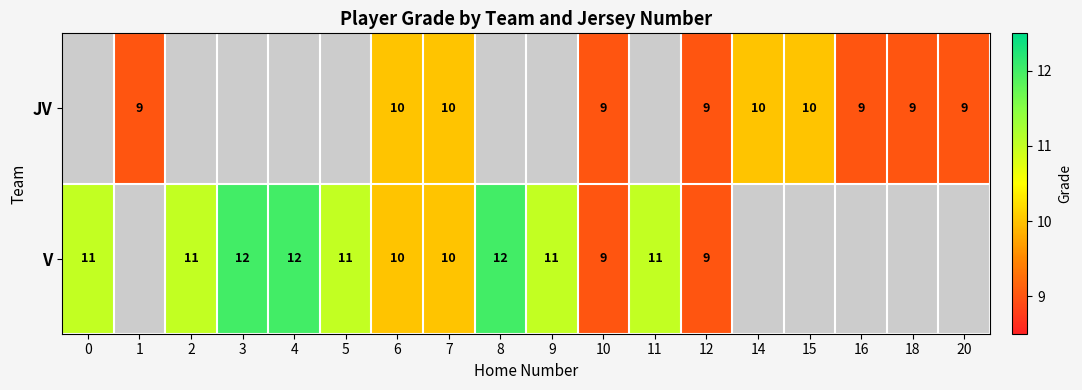

Is it true that V equals 6 at 3?

False